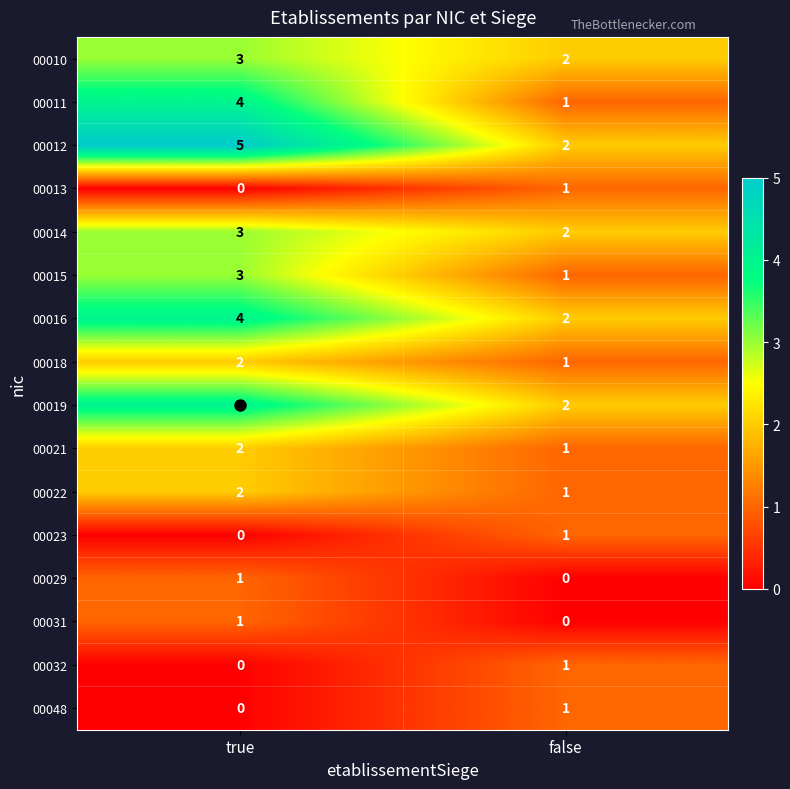

What is the sum of all 00015 values?

4